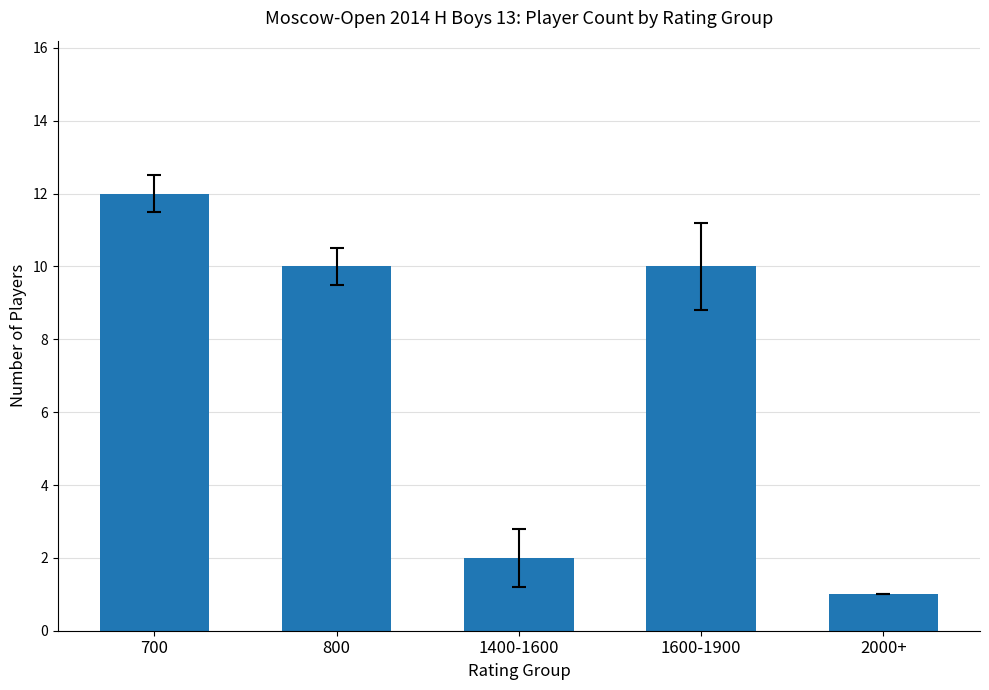

What is the difference between the values at 700 and 1400-1600?

10